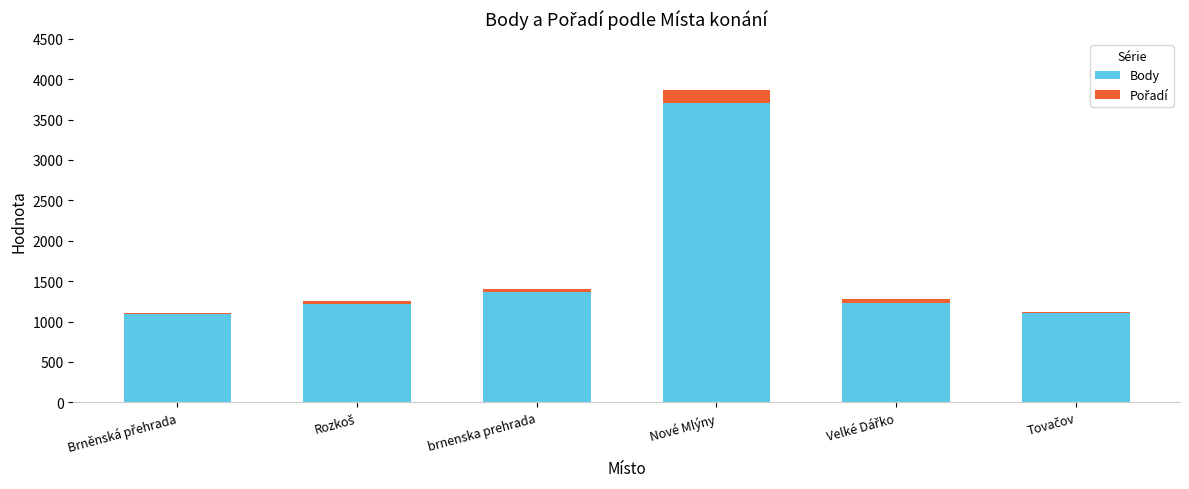

At which category is the sum across all series the highest?

Nové Mlýny